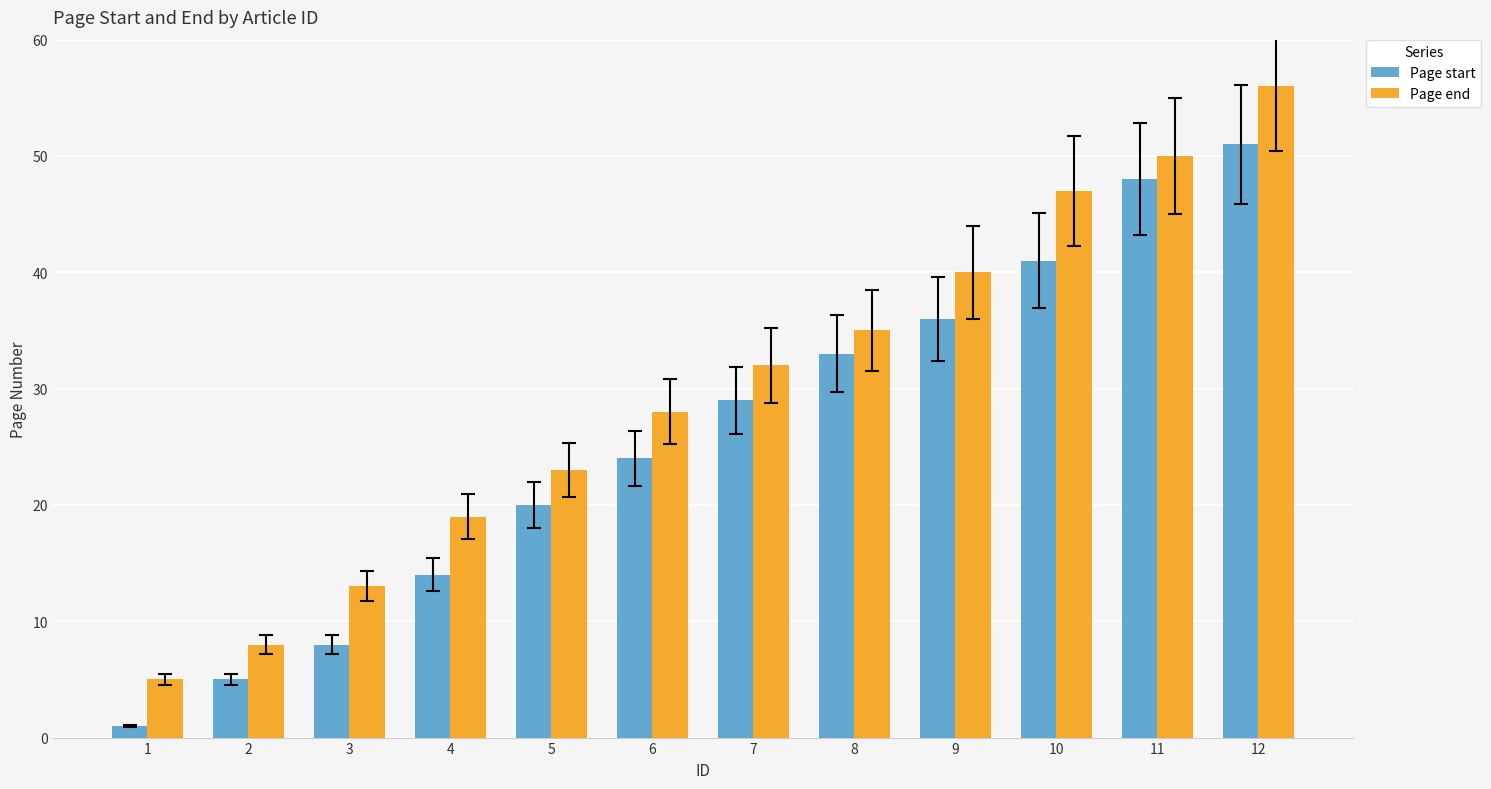

What is the spread (max minus min) of values at 4?

5